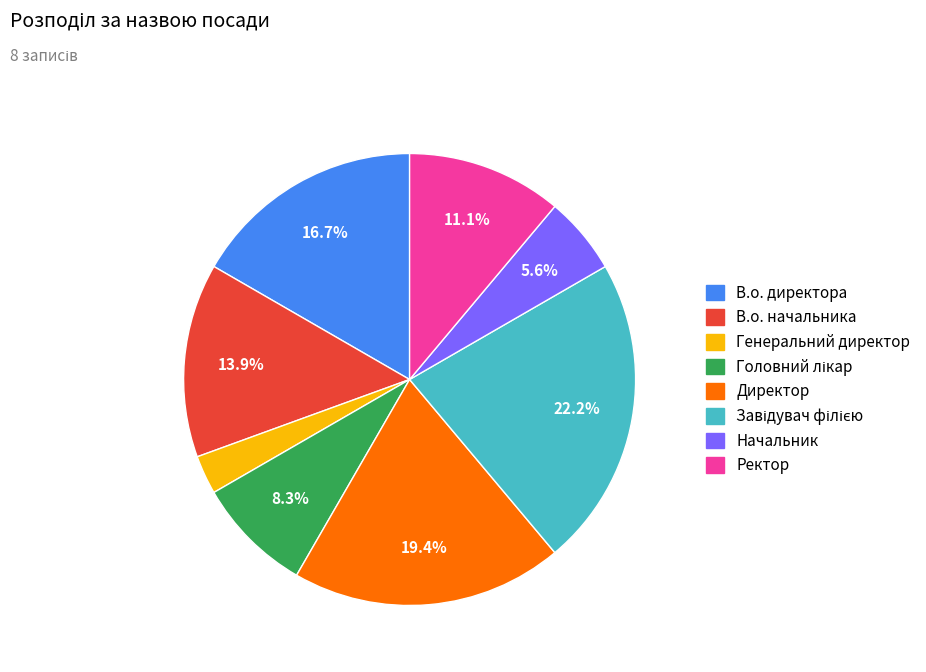

What portion of the pie excludes Ректор?

88.9%